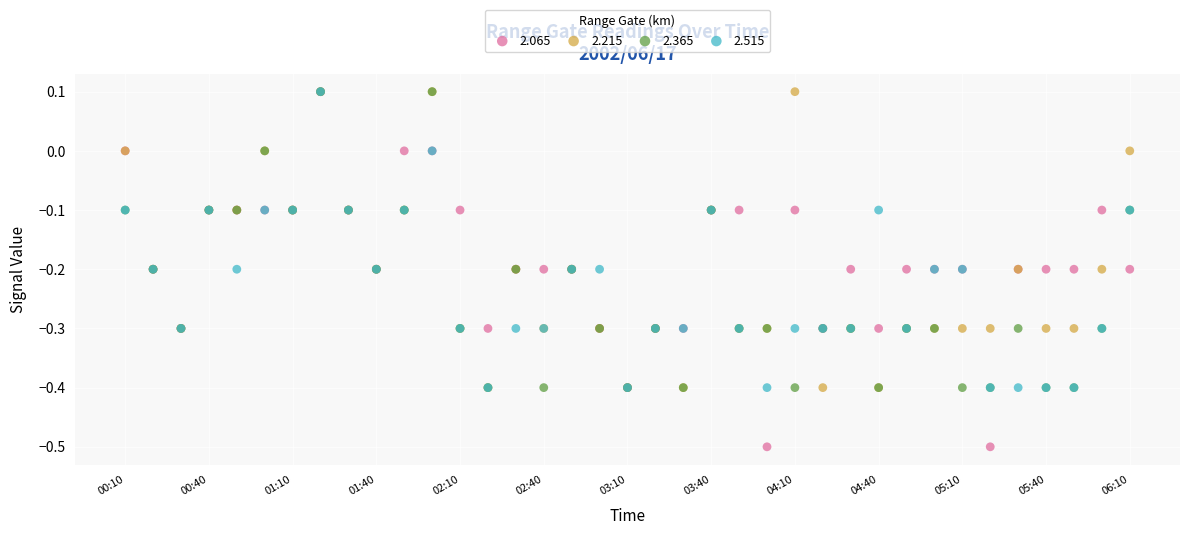

Which series has the largest Y range (max minus min)?

2.065